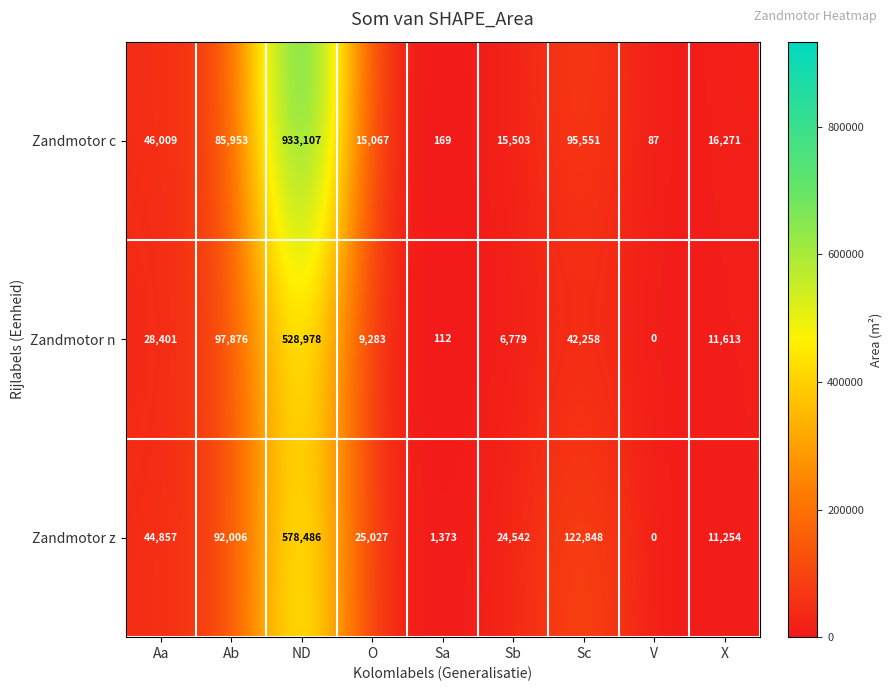

List the series in order of their peak value, highest first.

Zandmotor c, Zandmotor z, Zandmotor n